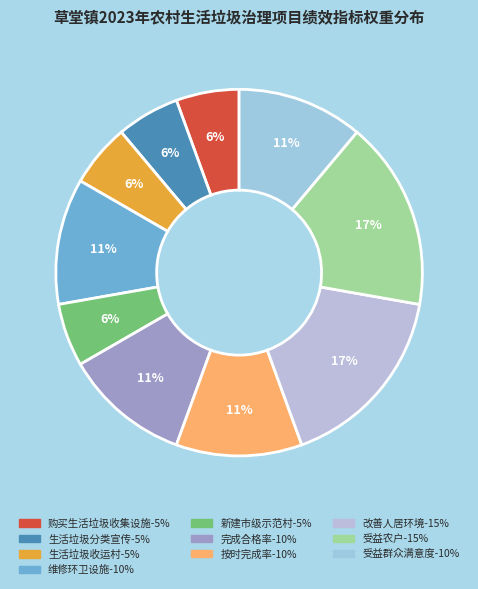

The 生活垃圾收运村 slice represents 6% of the pie. True or false?

True